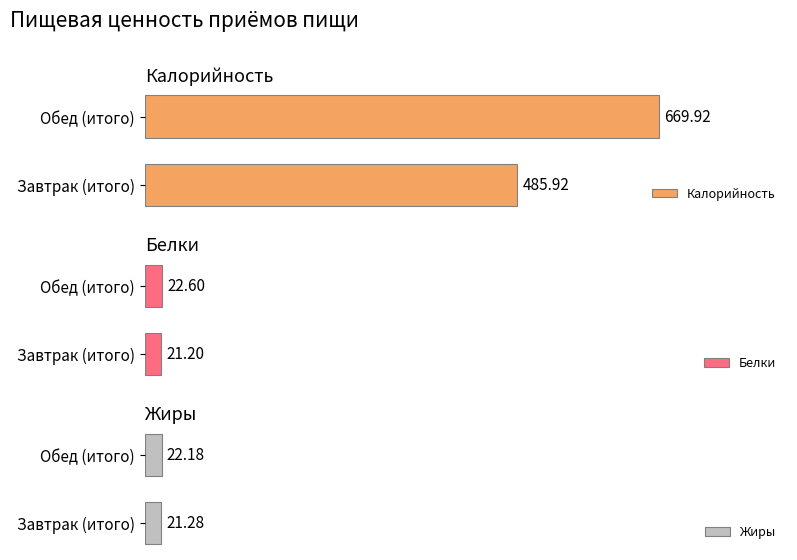

What is the sum of all Жиры values?

43.5